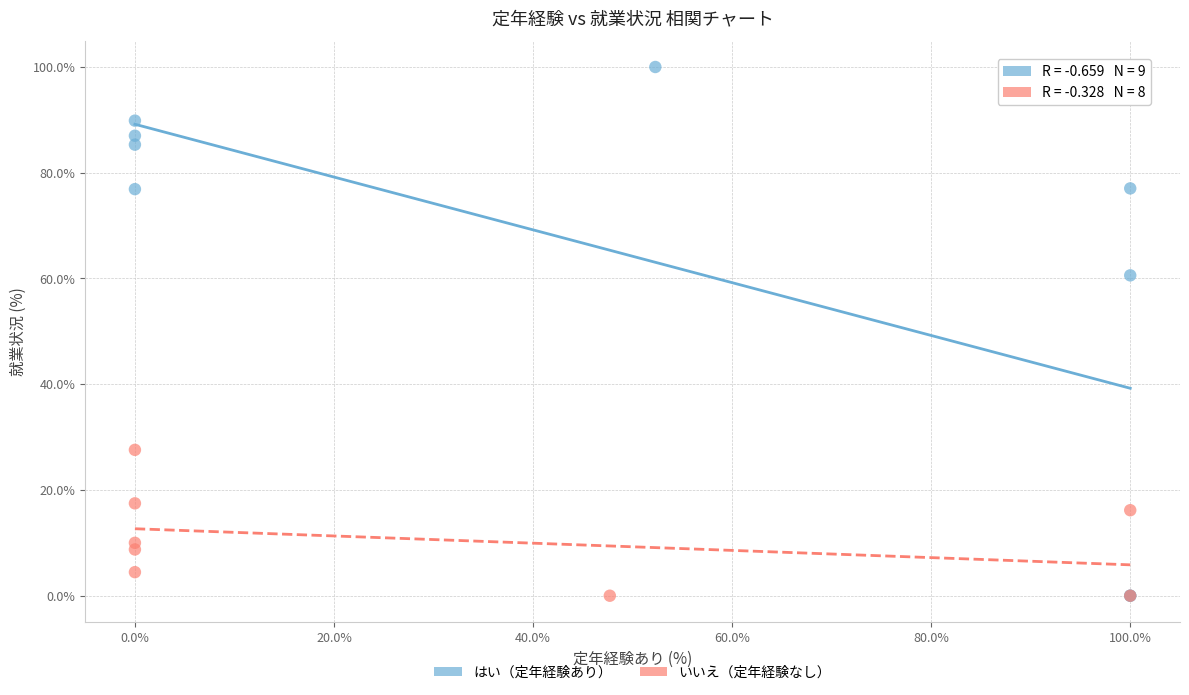

Which series reaches the maximum Y coordinate?

はい（定年経験あり）